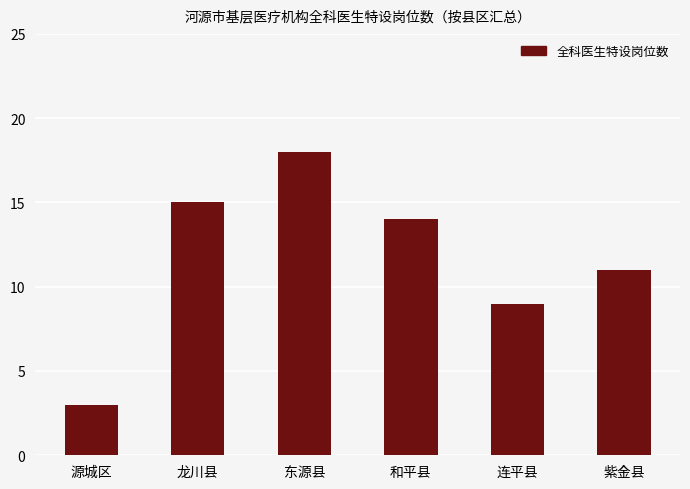

The value at 紫金县 is 3. True or false?

False